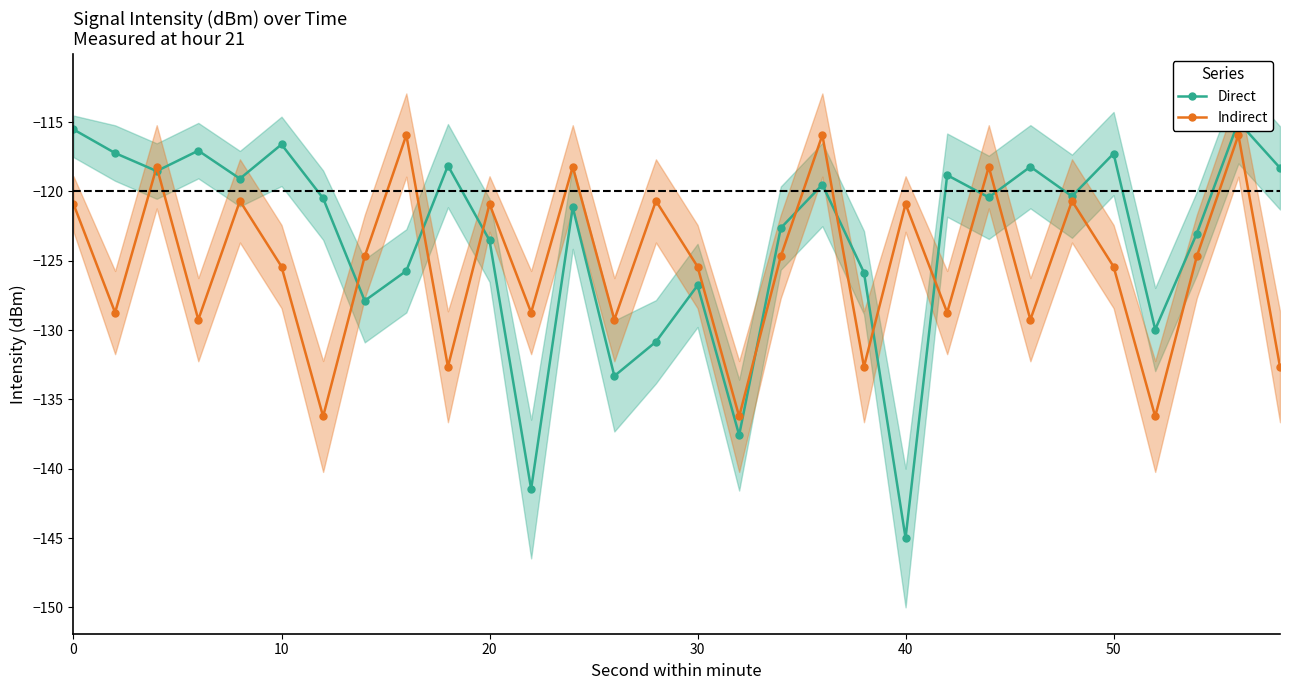

Is it true that Indirect equals -212.8 at 30?

False